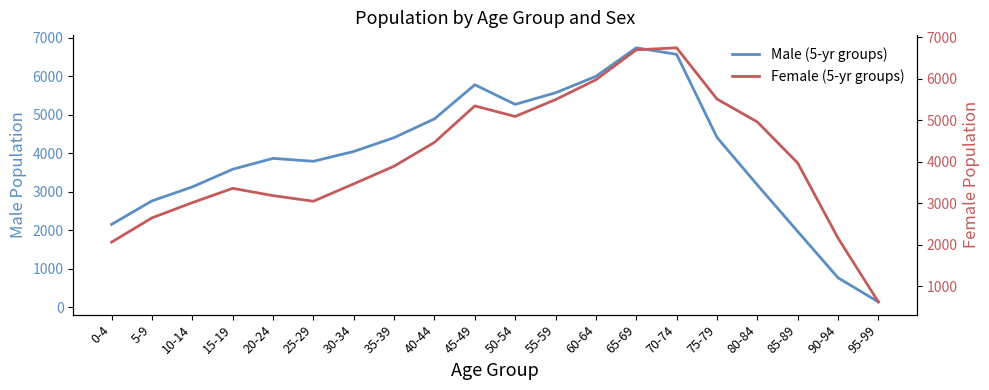

What is the difference between the Female (5-yr groups) values at 95-99 and 25-29?

2427